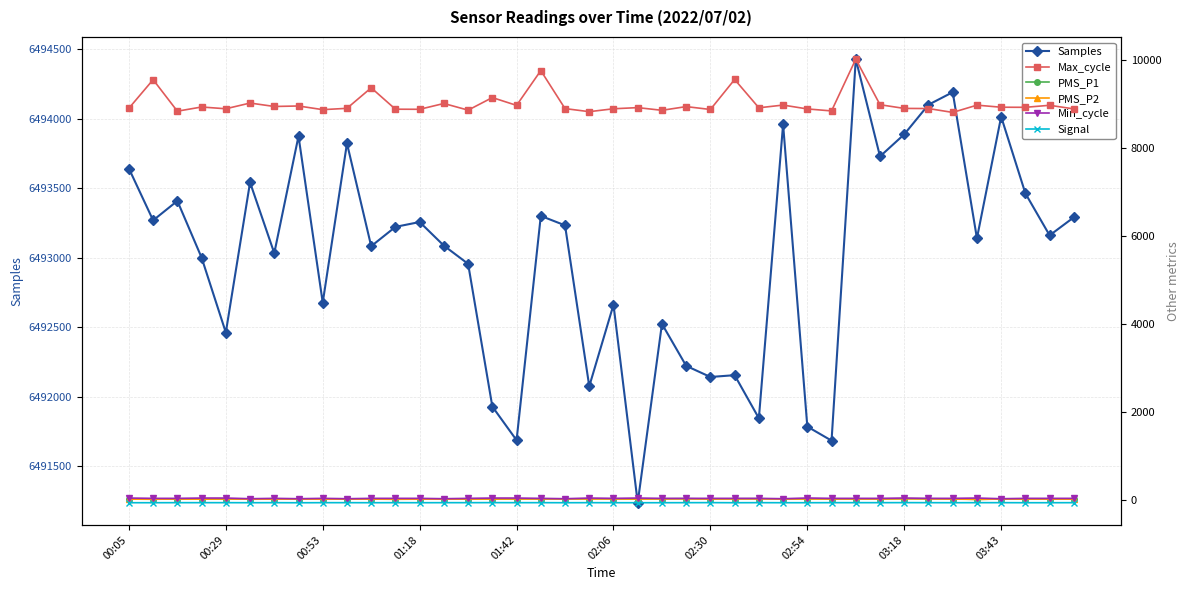

What is the minimum value for Samples?

6491236